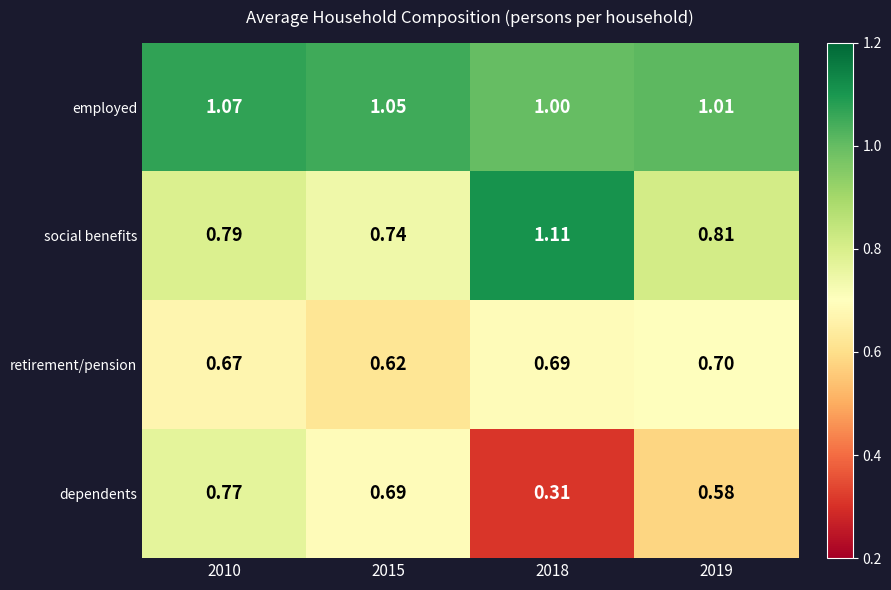

Rank the series by their maximum value, from highest to lowest.

social benefits, employed, dependents, retirement/pension